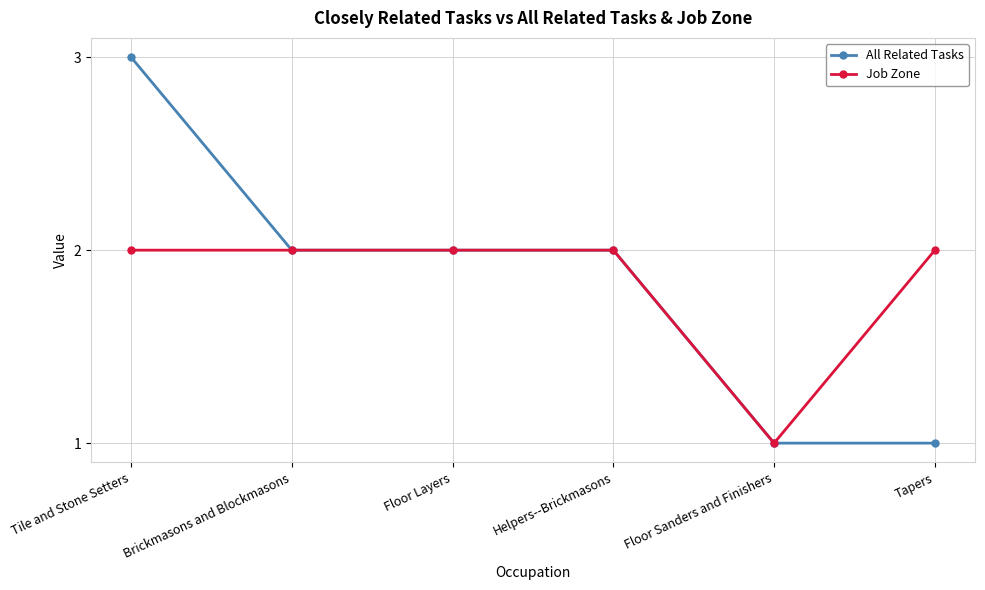

Which series has the widest spread of values?

All Related Tasks